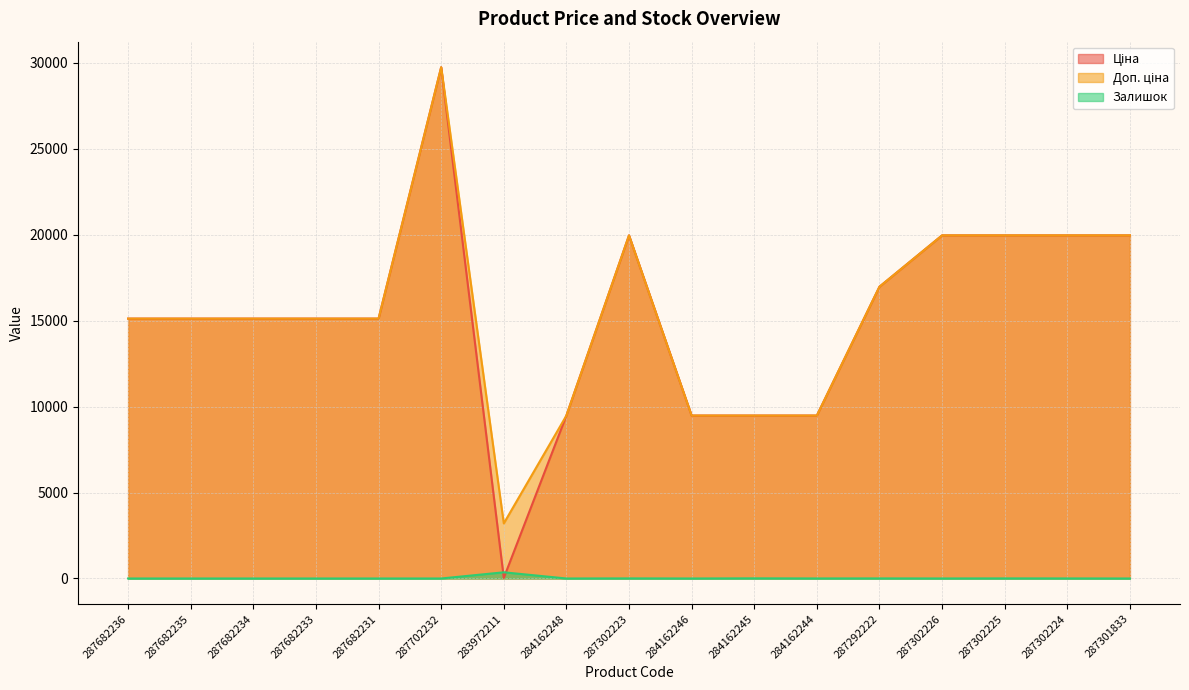

True or false: Залишок and Доп. ціна cross at least once.

False